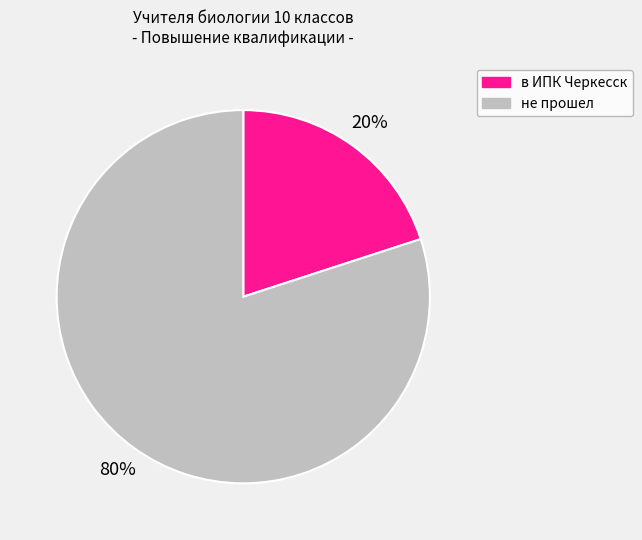

How many slices are in this pie chart?

2